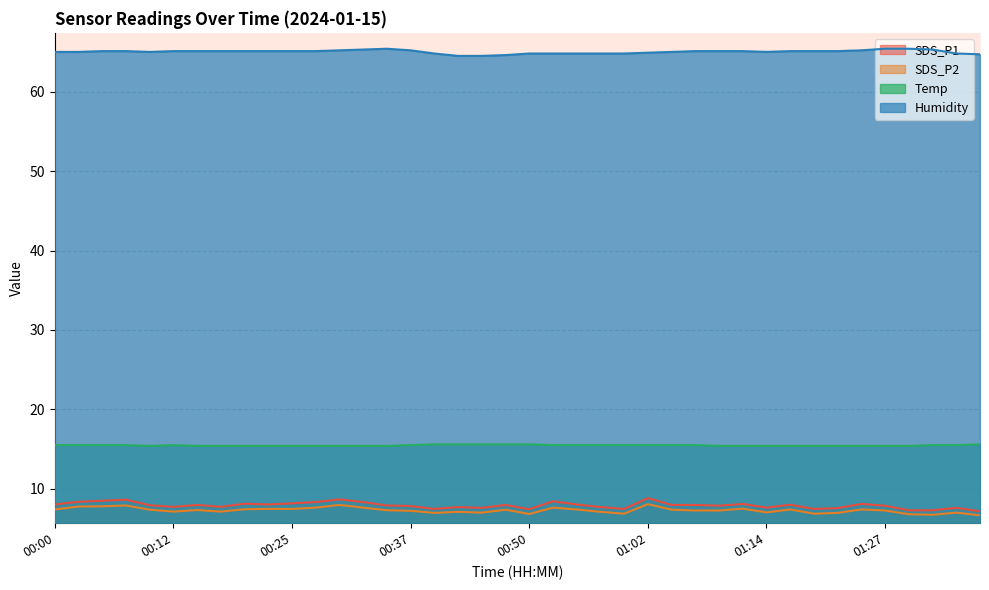

The SDS_P1 series shows 4.8 at 01:07. True or false?

False